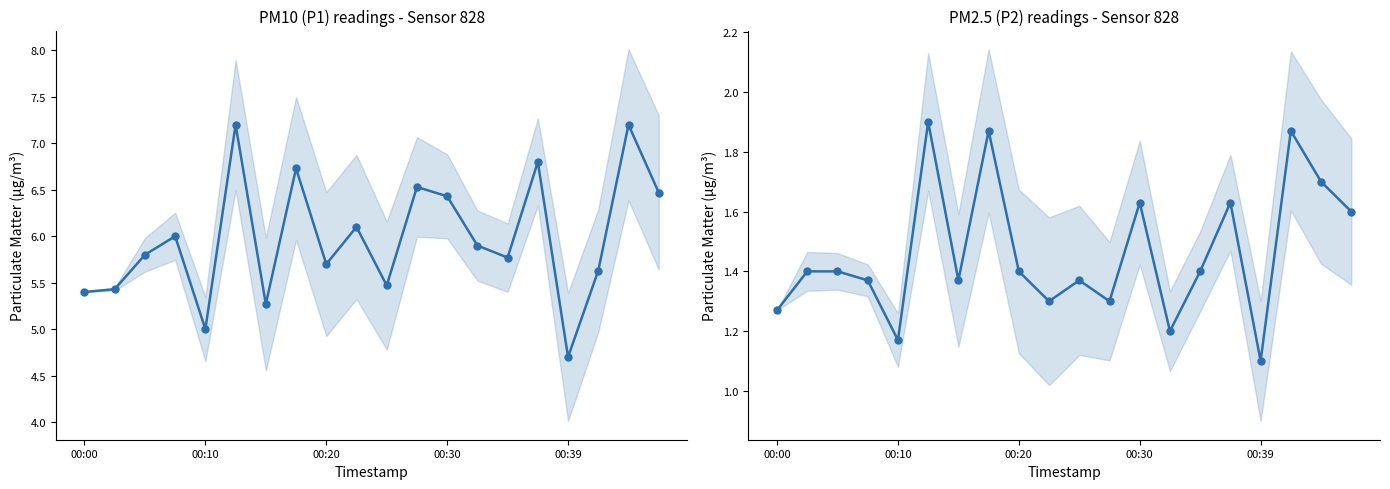

Reading right to left, extract all data points from this chart.

P1: 6.5	7.2	5.6	4.7	6.8	5.8	5.9	6.4	6.5	5.5	6.1	5.7	6.7	5.3	7.2	5.0	6.0	5.8	5.4	5.4
P2: 1.6	1.7	1.9	1.1	1.6	1.4	1.2	1.6	1.3	1.4	1.3	1.4	1.9	1.4	1.9	1.2	1.4	1.4	1.4	1.3